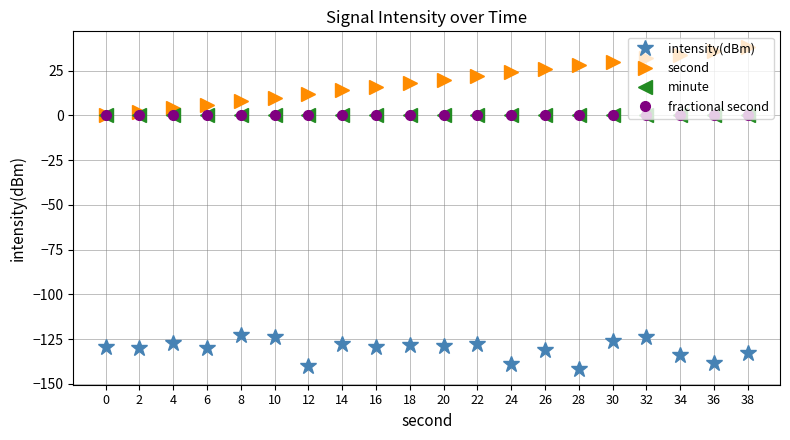

True or false: second has more than 1 points higher than both neighbors.

False